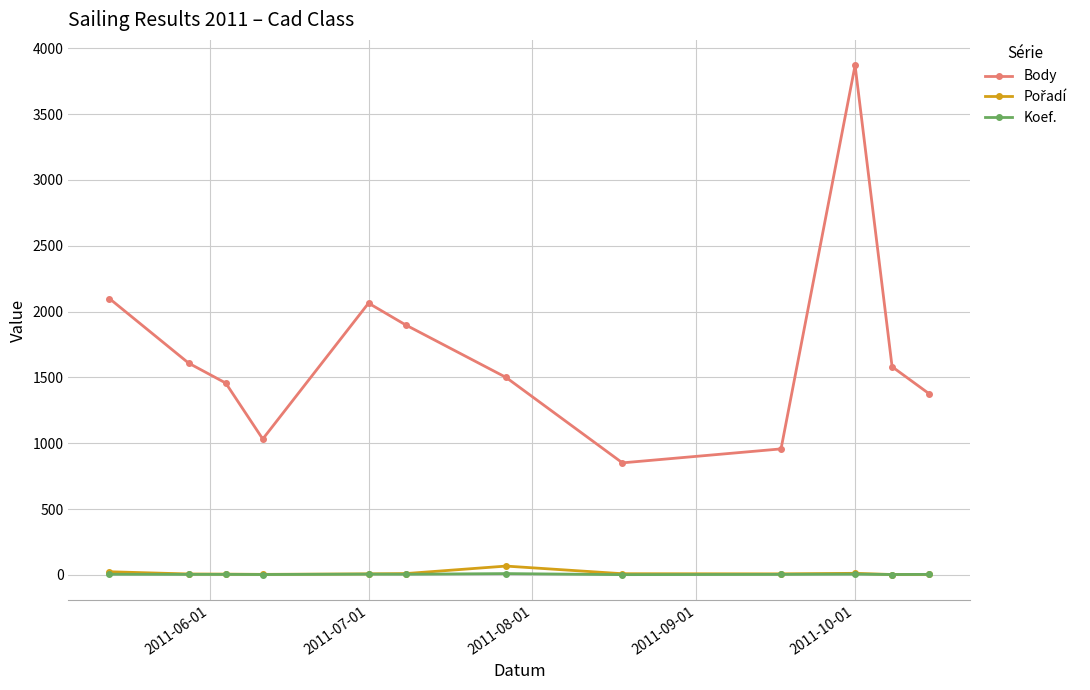

Which series has the largest total across all categories?

Body